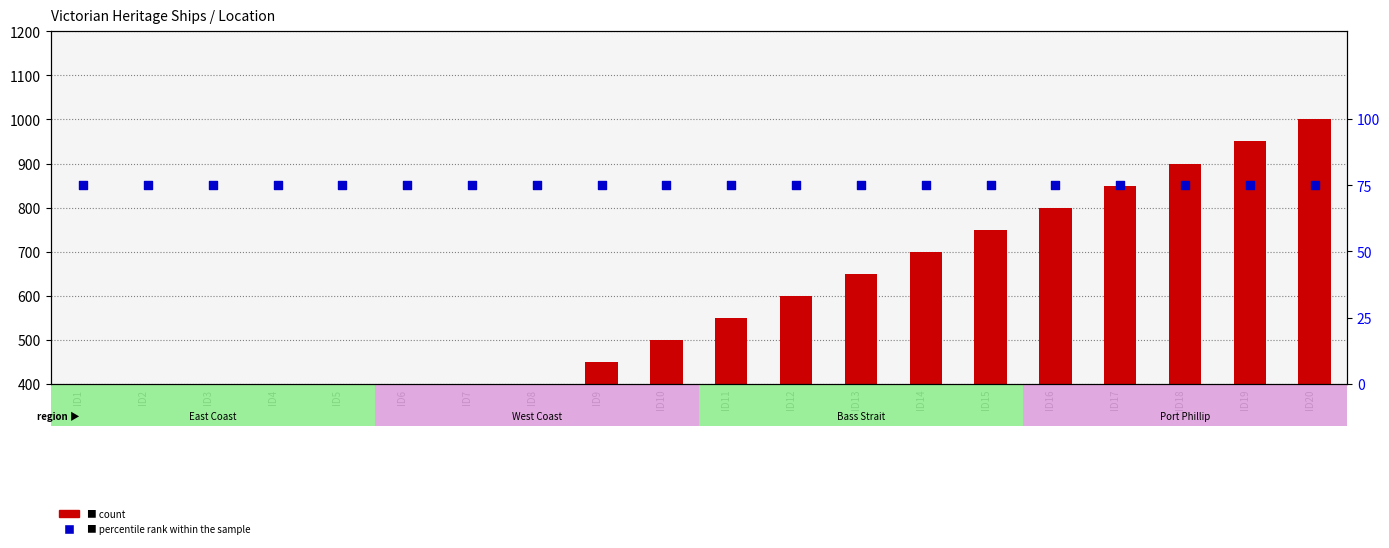

At which category is the sum across all series the highest?

ID20